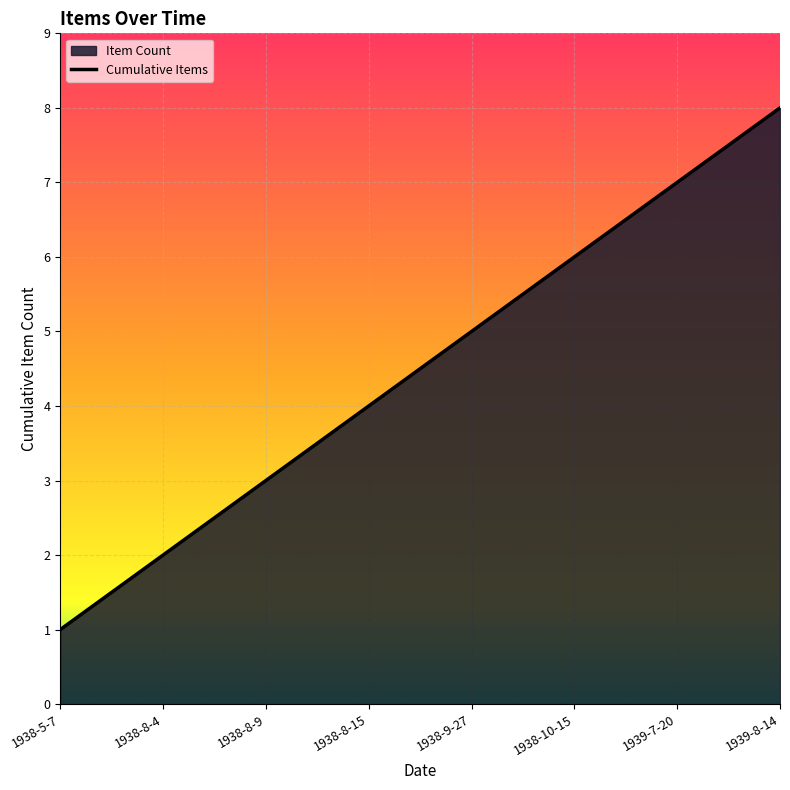

Approximately how many times larger is the value at 1939-7-20 compared to 1938-8-15?

1.8